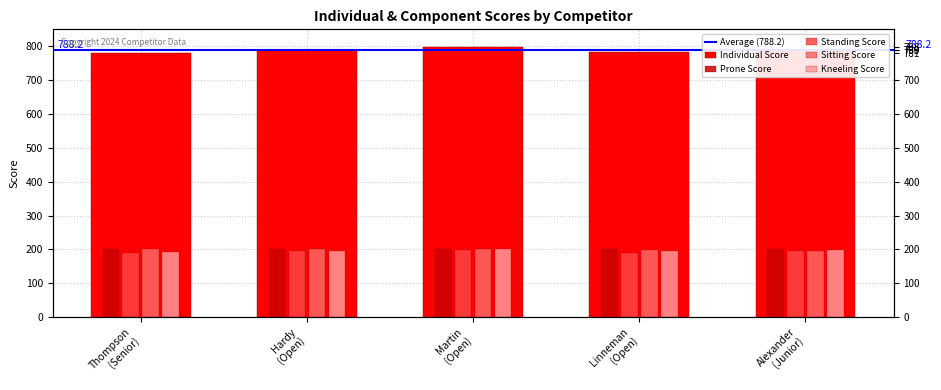

Which category has the lowest value across all series?

Thompson
(Senior)